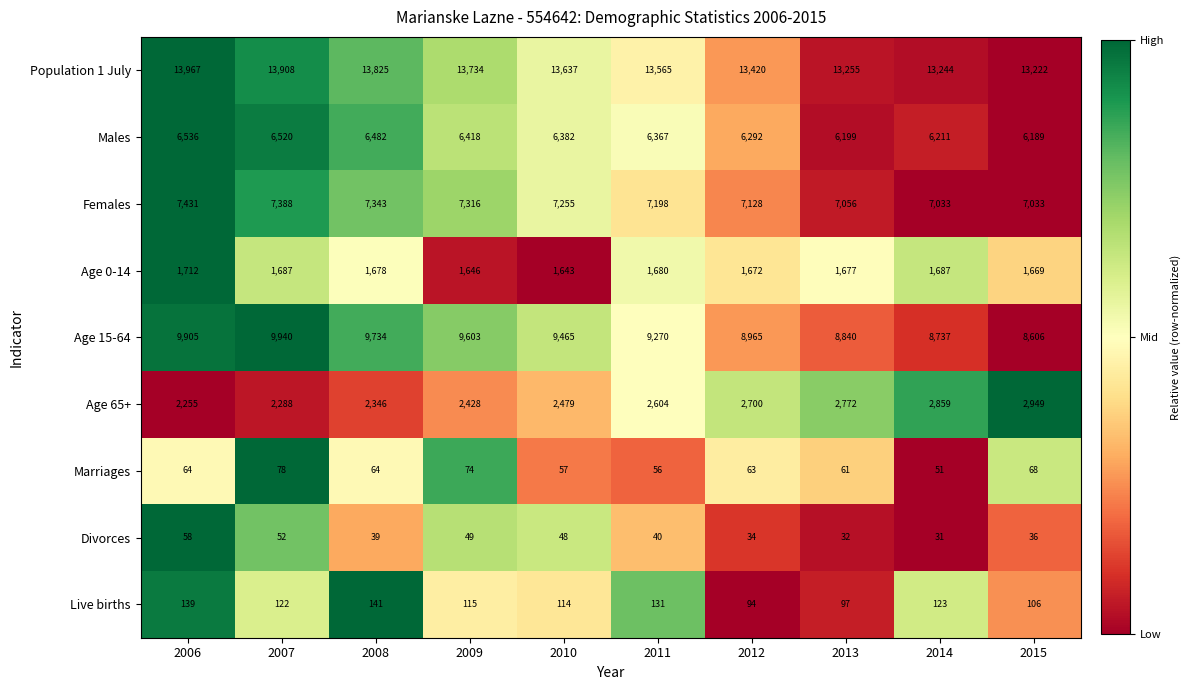

At which label is Males closest to 6362?

2011